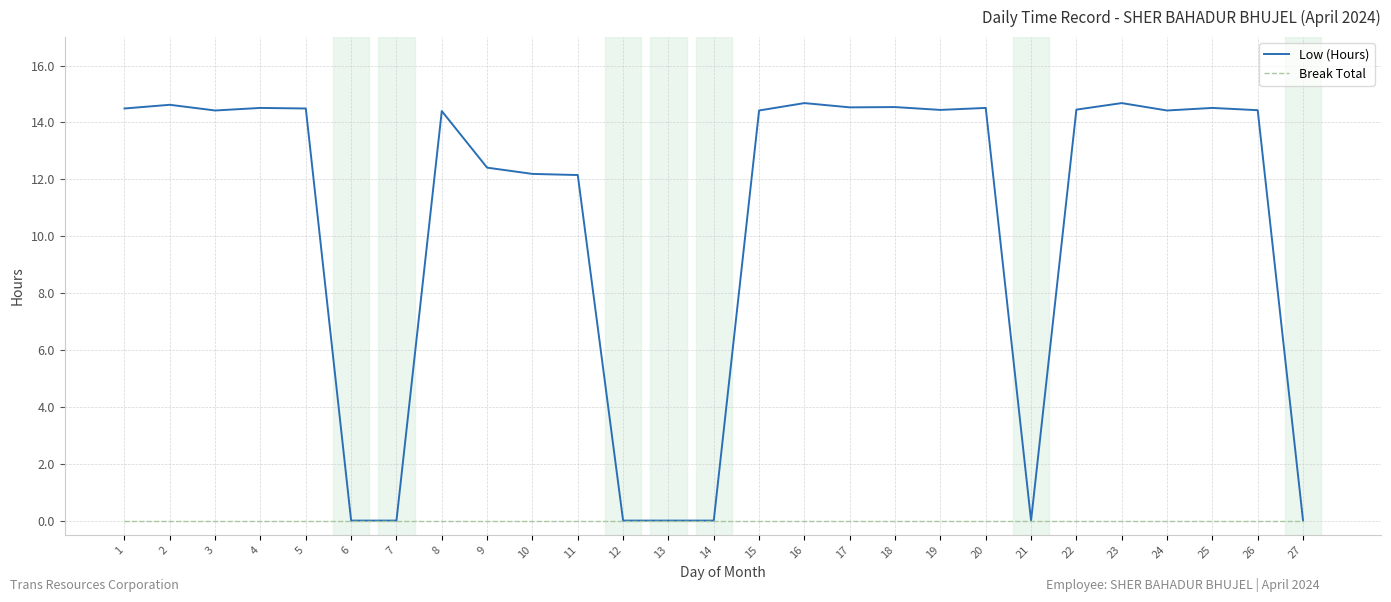

Is it true that Break Total equals 0.0 at 2?

True